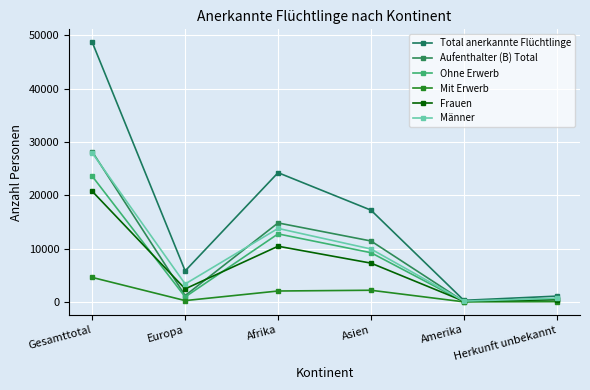

True or false: Total anerkannte Flüchtlinge has more than 2 points higher than both neighbors.

False